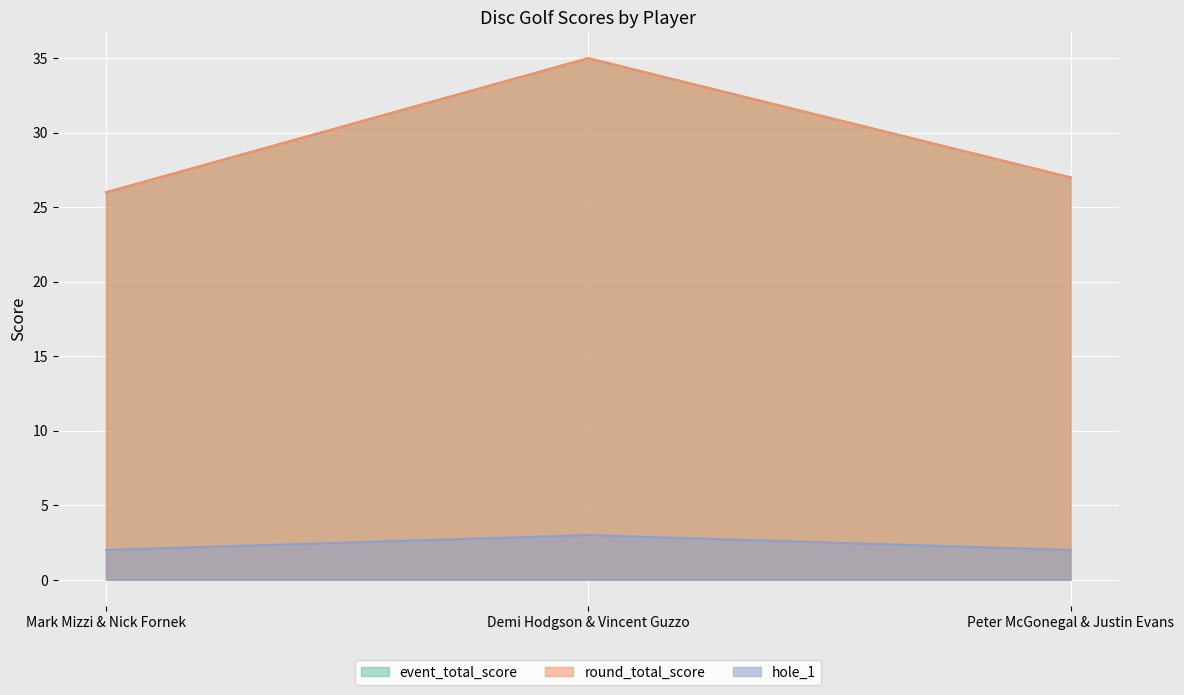

What is the total value across all series at Mark Mizzi & Nick Fornek?

54